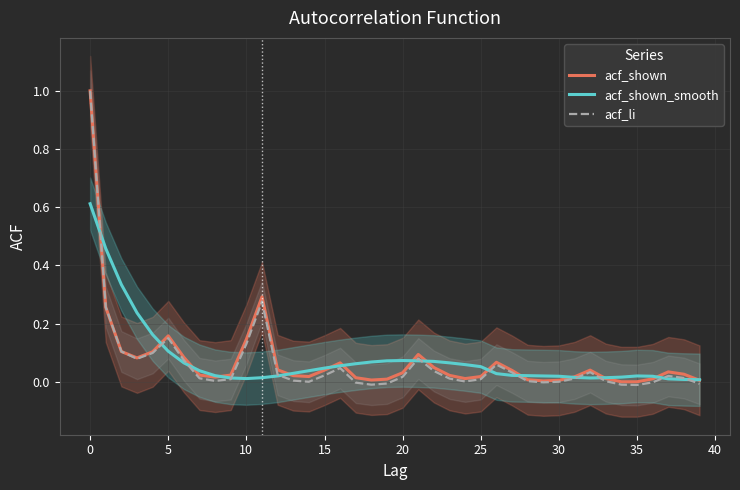

Which series ends up on top after the final intersection of acf_li and acf_shown_smooth?

acf_shown_smooth